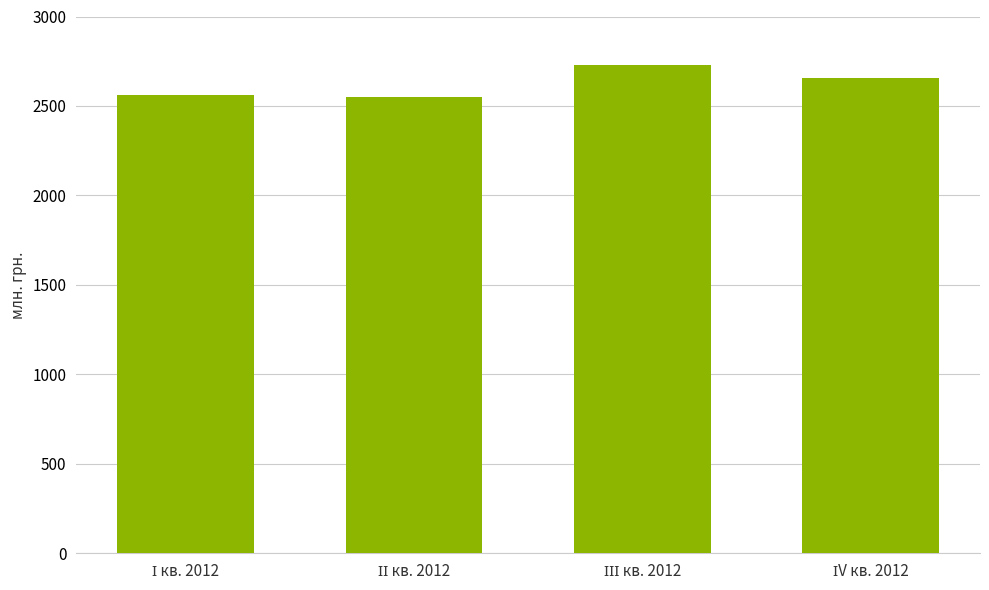

Reading left to right, what are all the values shown in this chart?

2562.3	2549.0	2730.2	2656.9